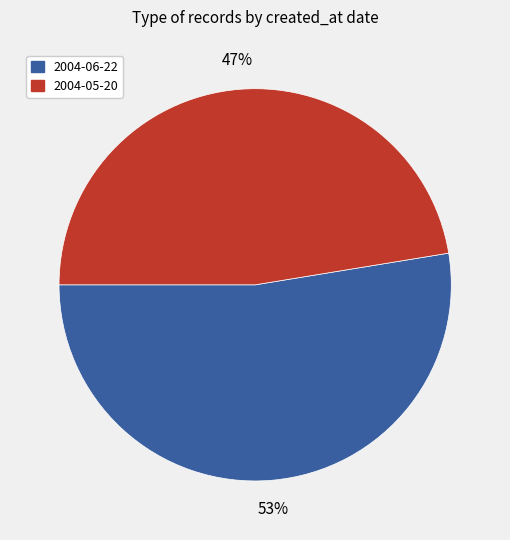

To the nearest percent, what is the average slice percentage?

50%